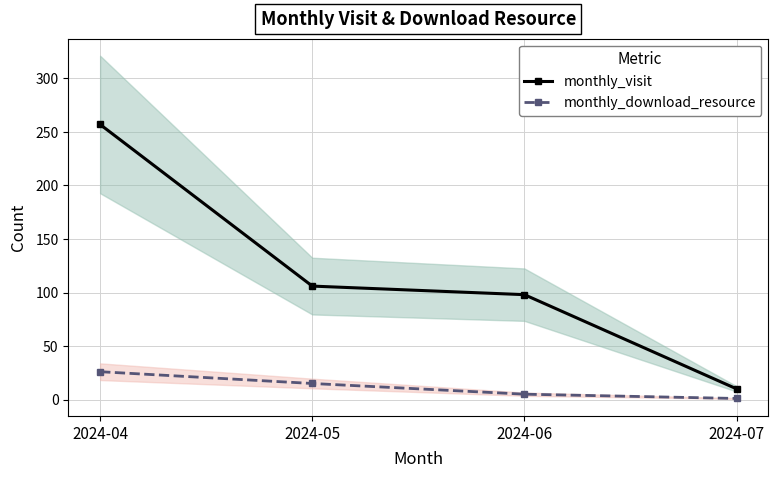

Rank the series by their maximum value, from highest to lowest.

monthly_visit, monthly_download_resource